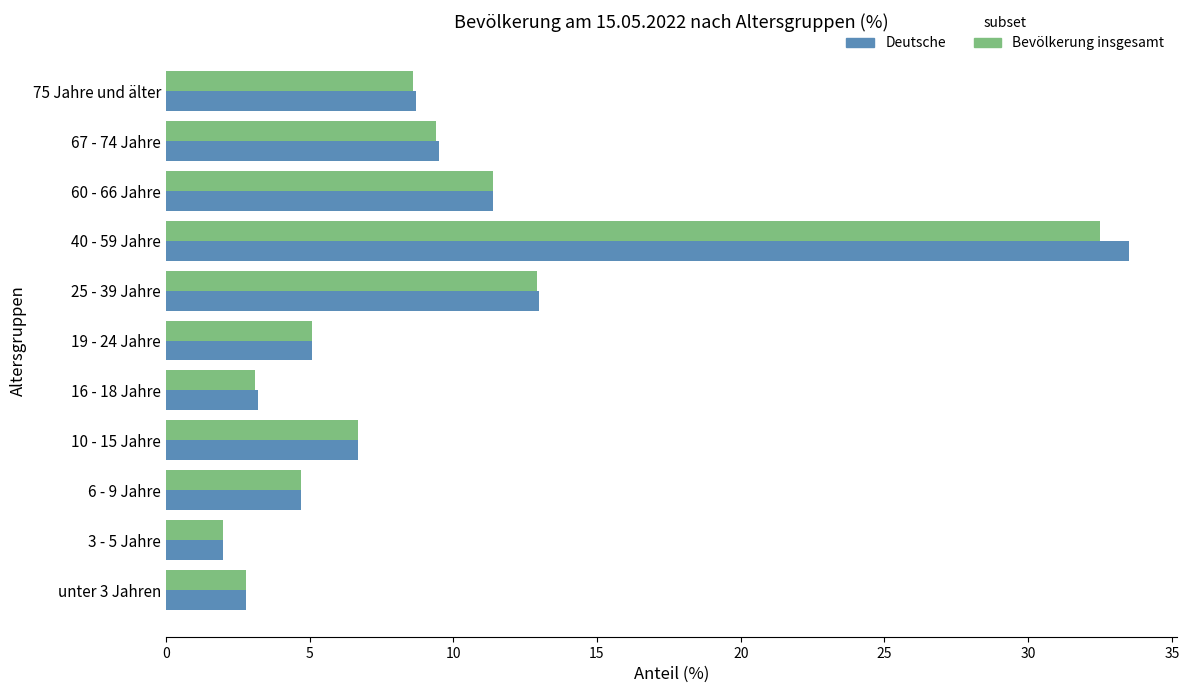

What is the sum of all Deutsche values?

100.6